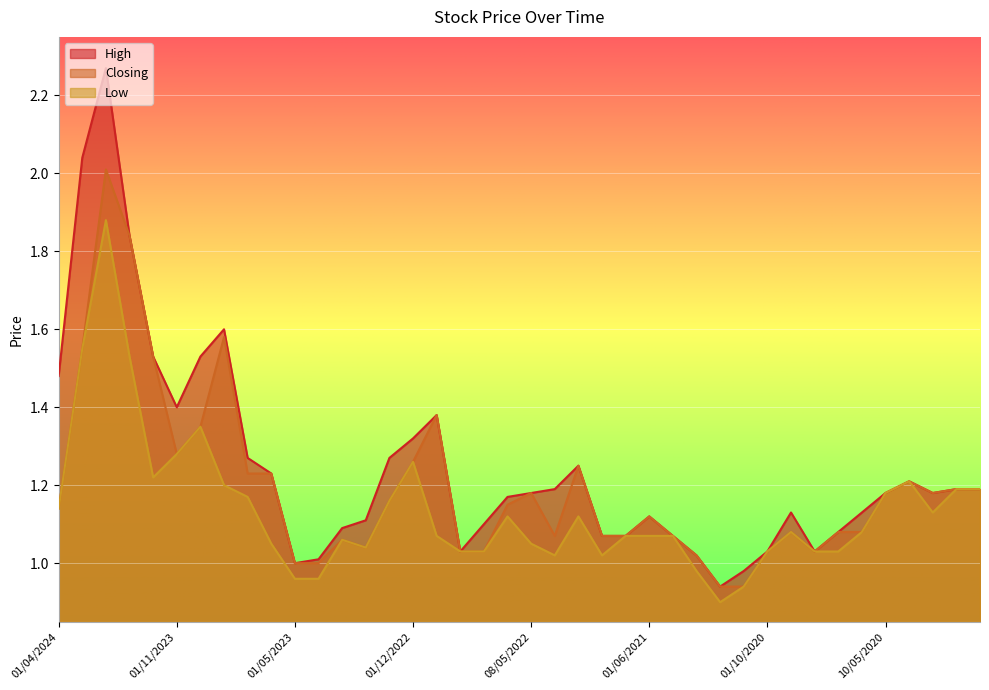

Rank the series at 02/10/2022 from lowest to highest value.

High, Closing, Low